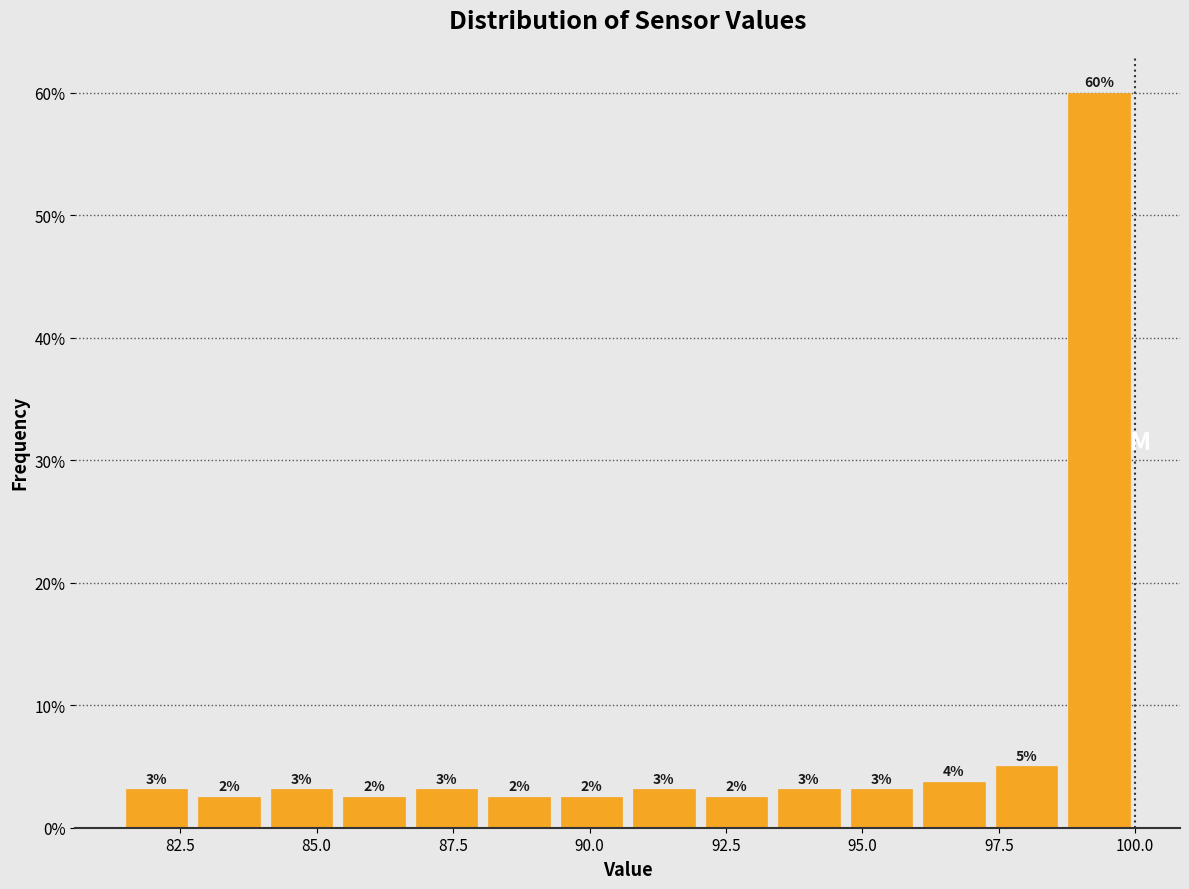

Read against the x-axis, roughly where is the centre of the tallest bar?

99.5